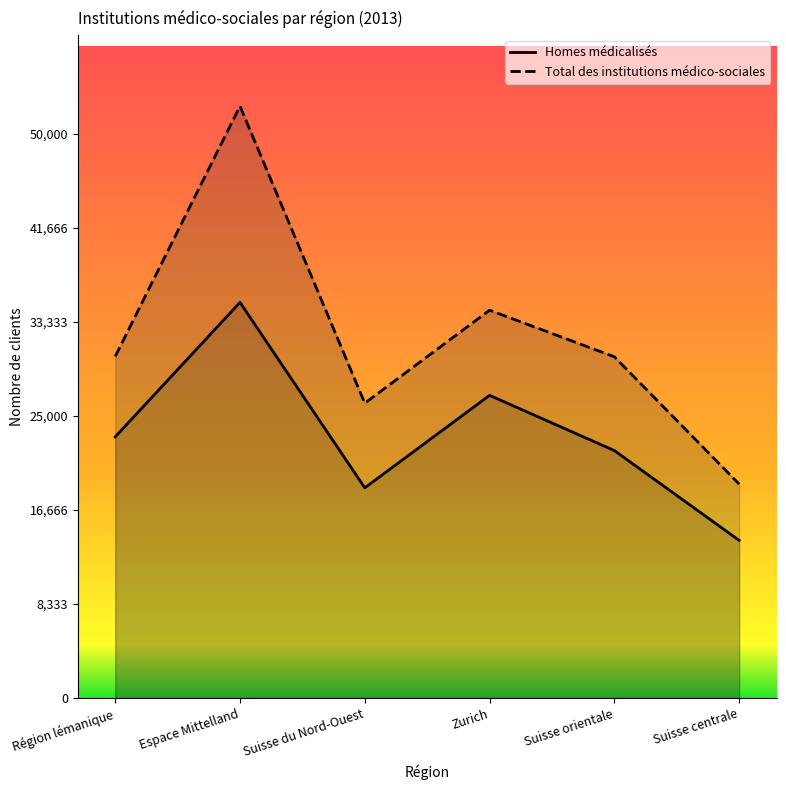

List the labels in order of value, largest first.

Espace Mittelland, Zurich, Région lémanique, Suisse orientale, Suisse du Nord-Ouest, Suisse centrale